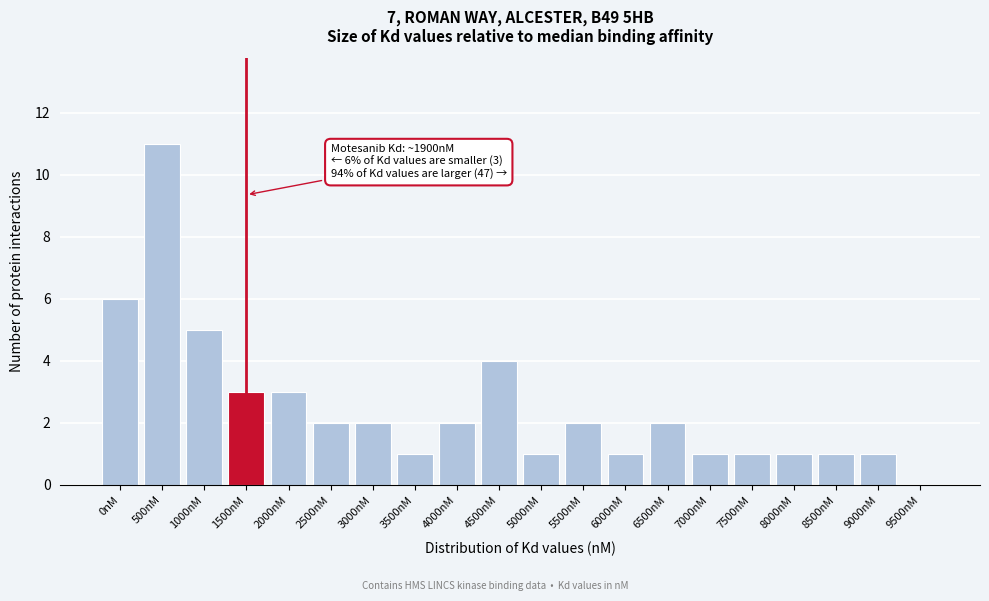

Reading right to left, what are all the values shown in this chart?

9500nM=0	9000nM=1	8500nM=1	8000nM=1	7500nM=1	7000nM=1	6500nM=2	6000nM=1	5500nM=2	5000nM=1	4500nM=4	4000nM=2	3500nM=1	3000nM=2	2500nM=2	2000nM=3	1500nM=3	1000nM=5	500nM=11	0nM=6